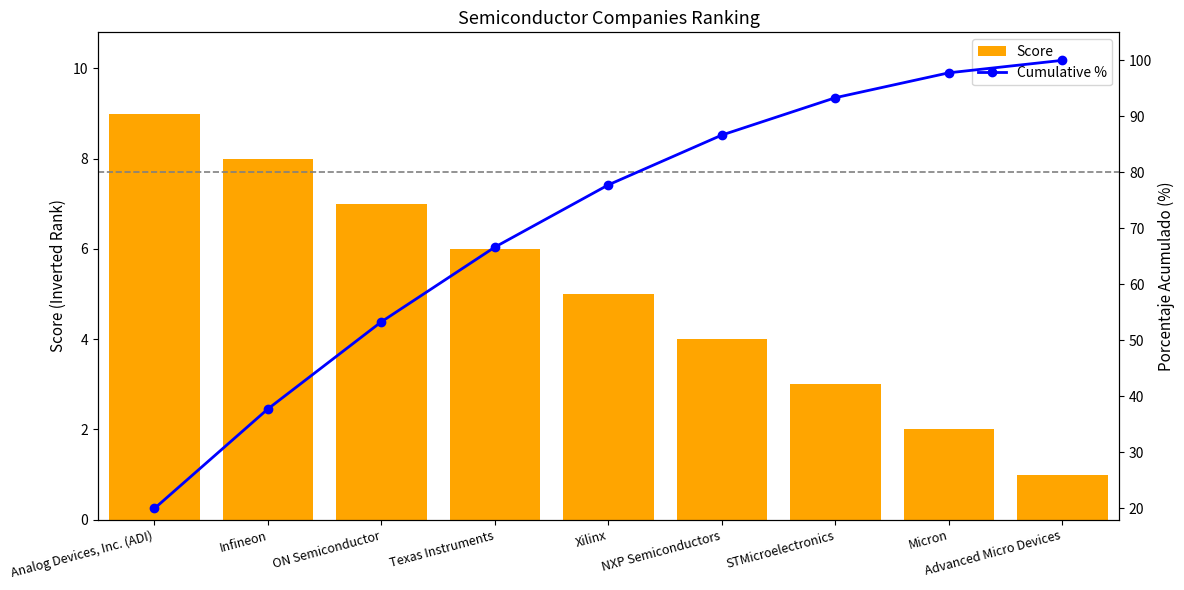

How many values in the Score series exceed 5?

4